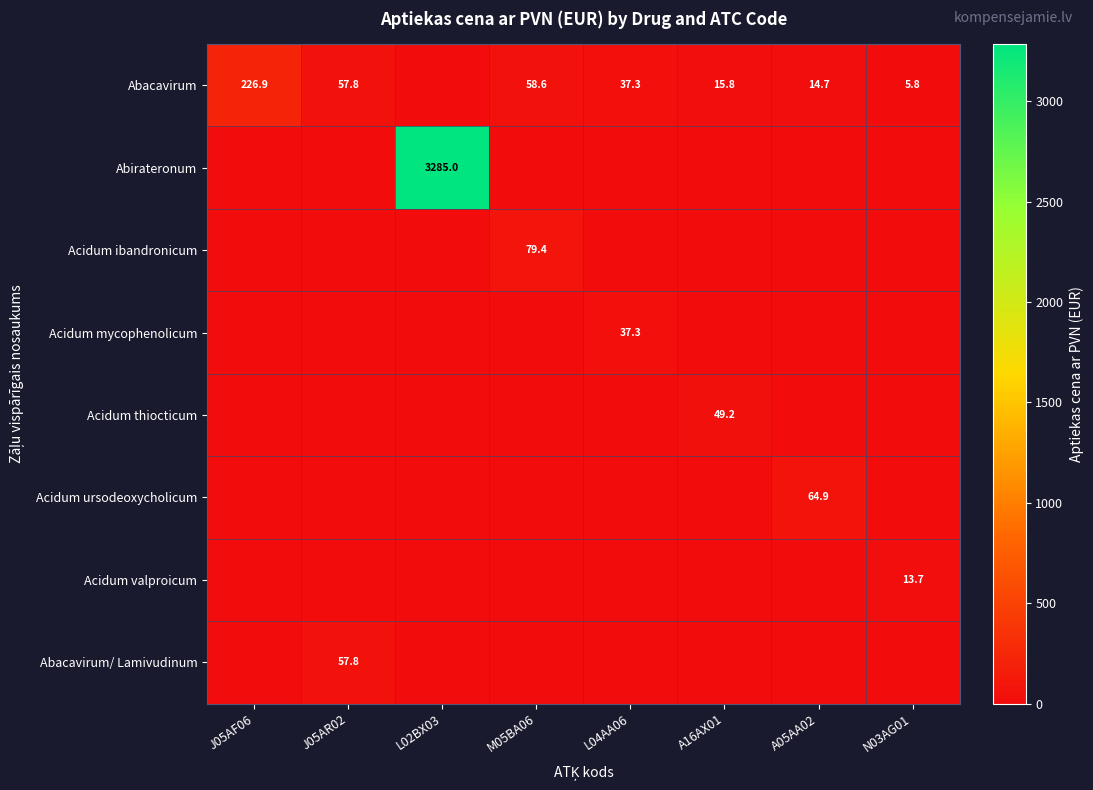

How many categories are shown in the chart?

8